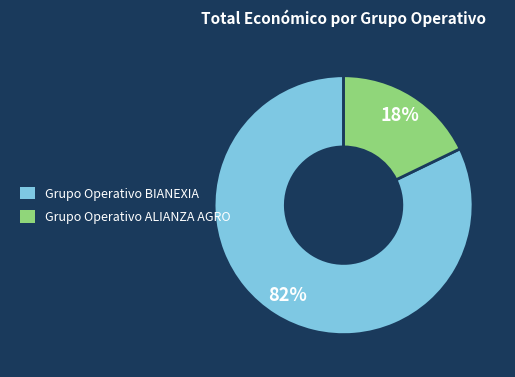

To the nearest percent, what is the difference between the Grupo Operativo ALIANZA AGRO and Grupo Operativo BIANEXIA slice percentages?

64%